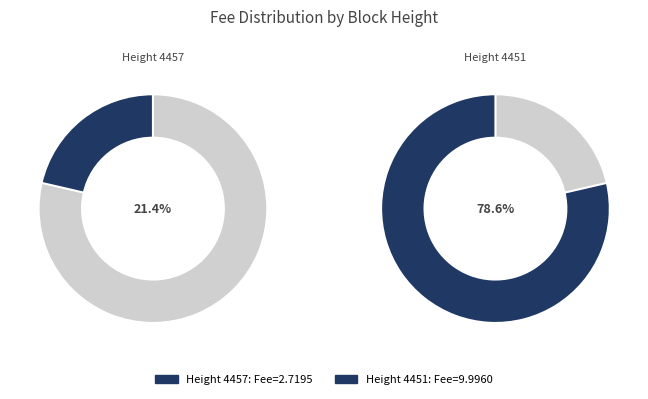

What is the change in value from Height 4457 to Height 4451?

+7.3